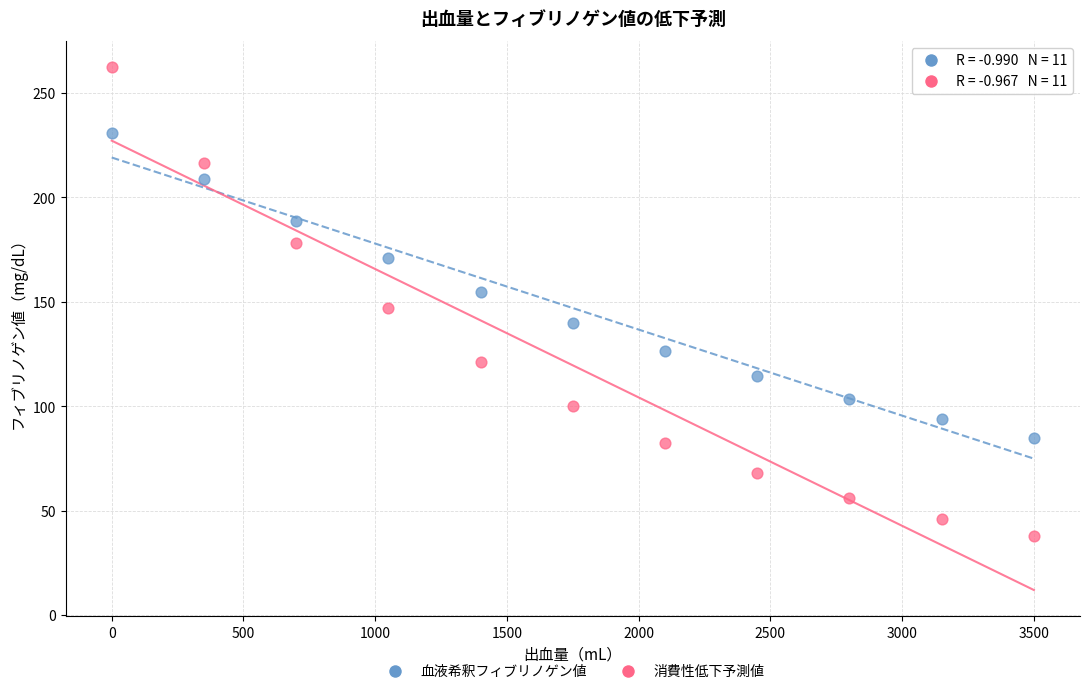

Across all data points, what is the range of Y values (max minus min)?

224.3